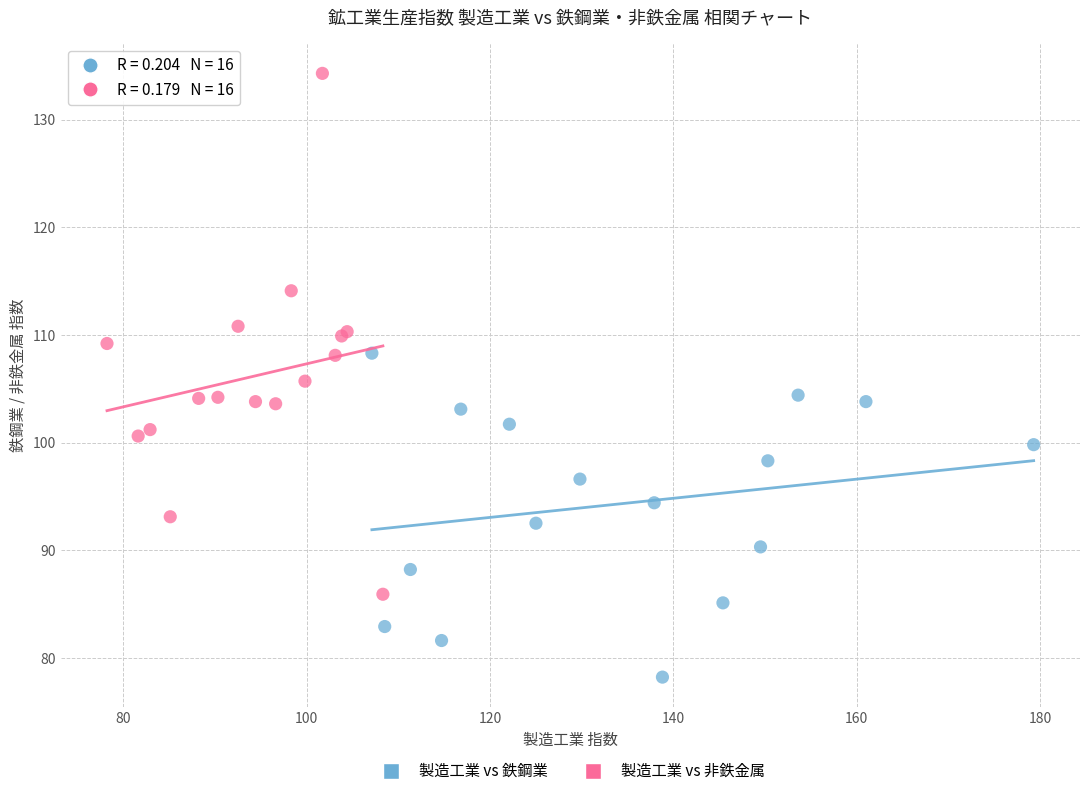

Which series has the widest spread of Y values?

製造工業 vs 非鉄金属